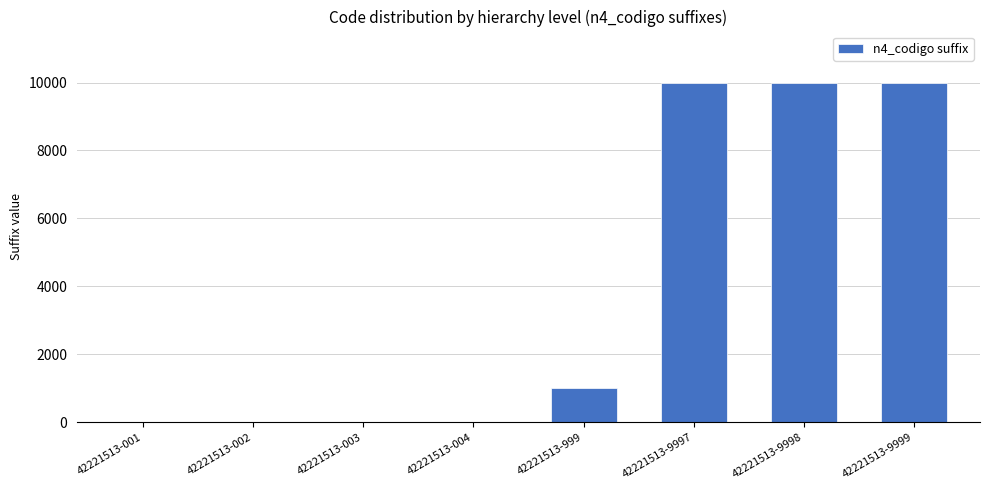

What is the greatest value displayed?

9999